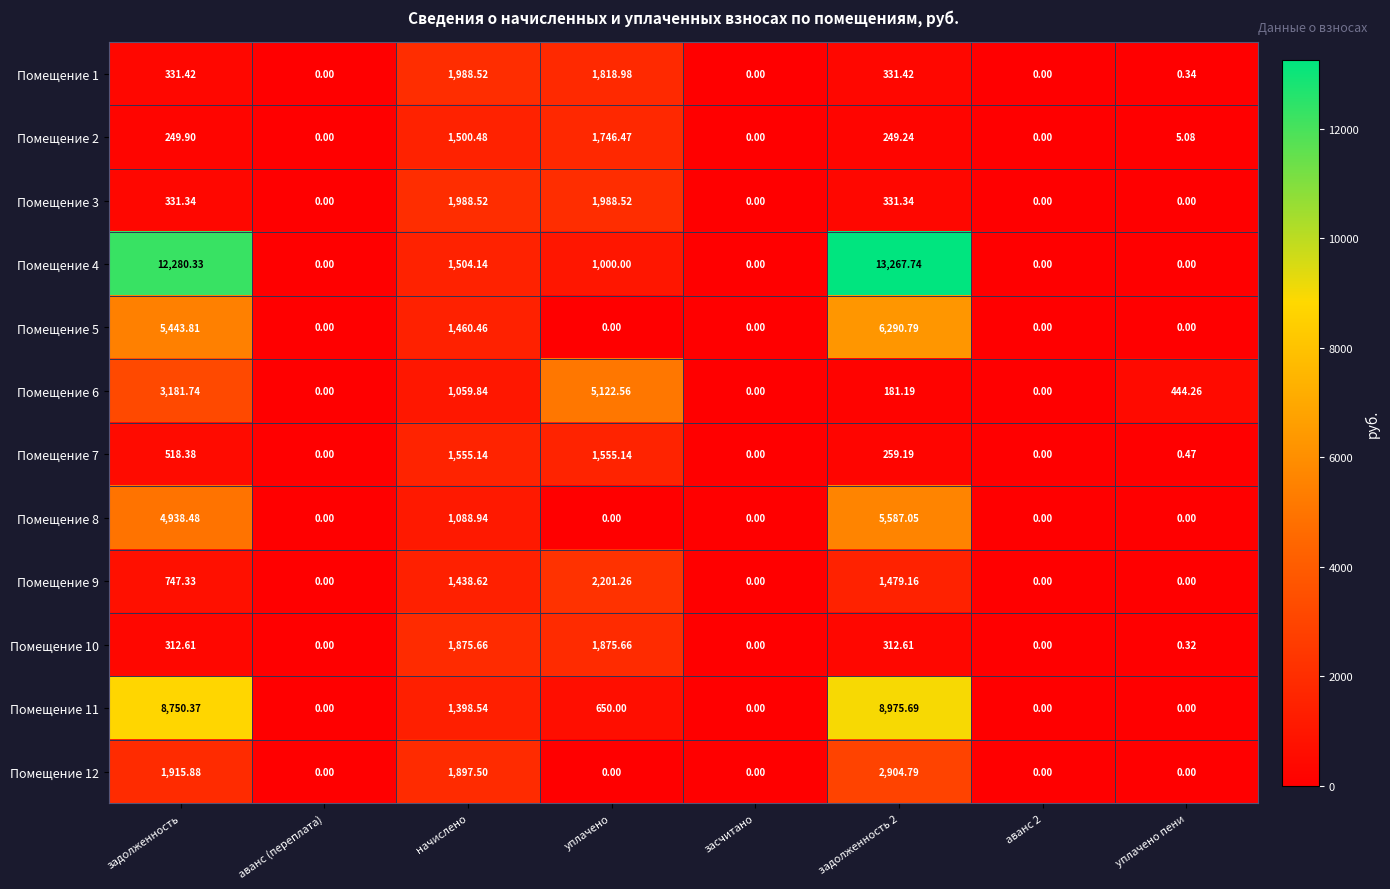

Where does the Помещение 10 series first go above 312?

задолженность